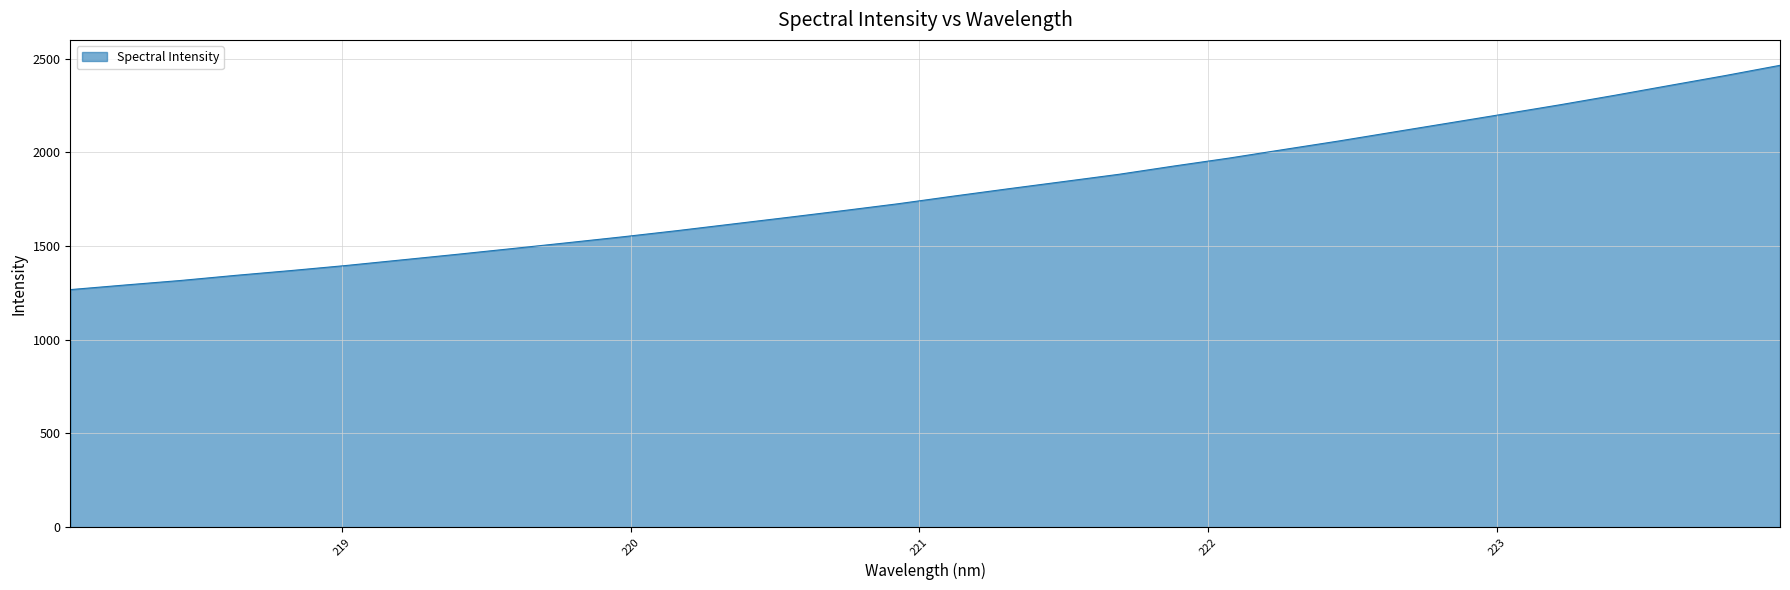

What is the difference between the maximum and minimum values?

1196.8